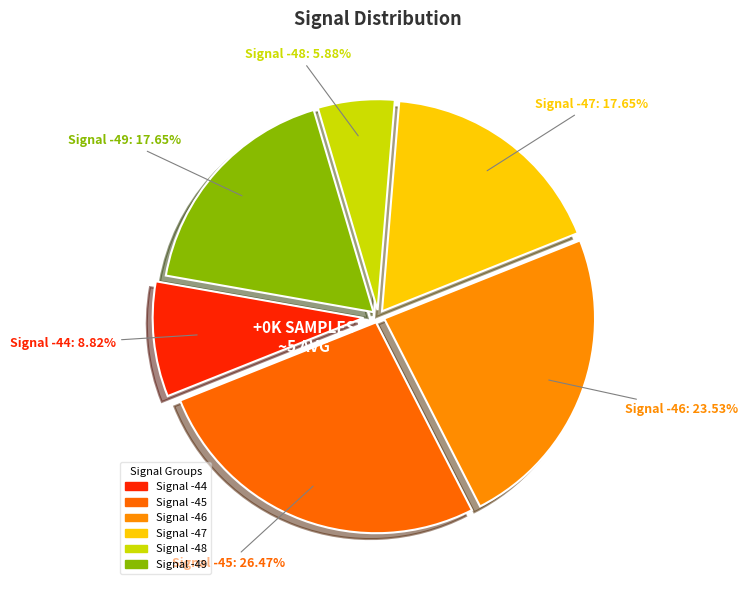

Which category has the biggest portion of the pie?

-45